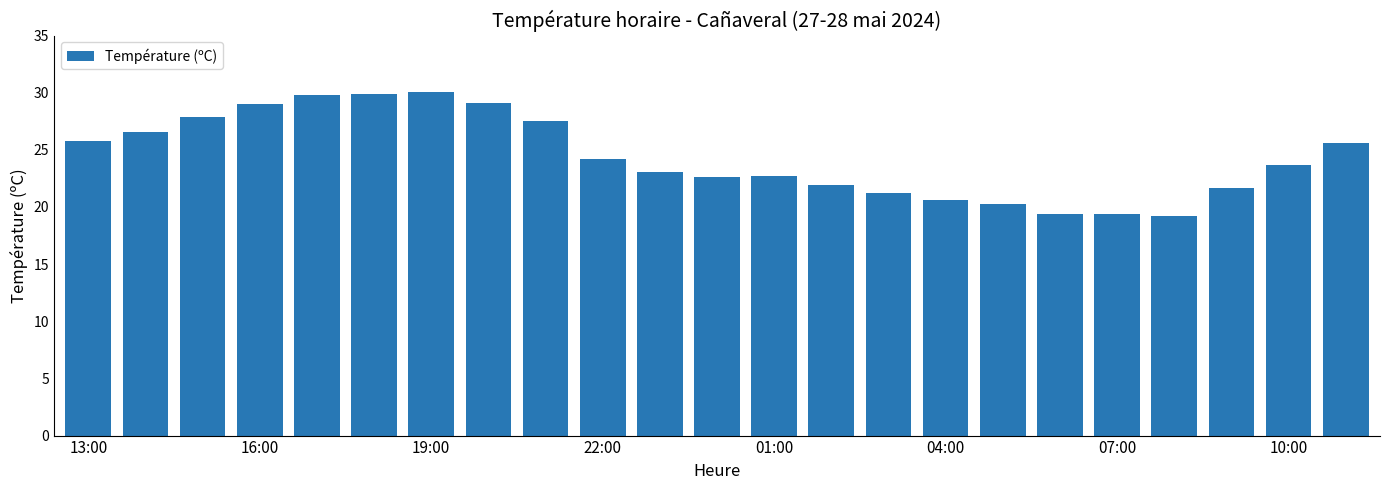

What is the minimum value shown in the chart?

19.2